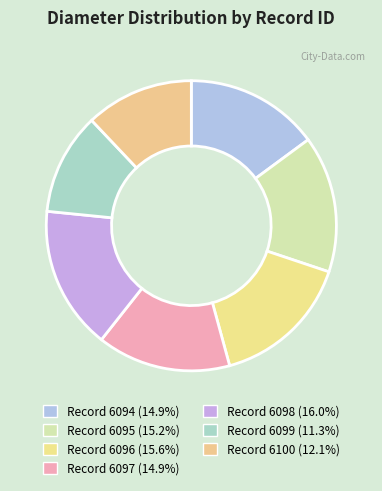

What is the smallest slice in the pie chart?

6099